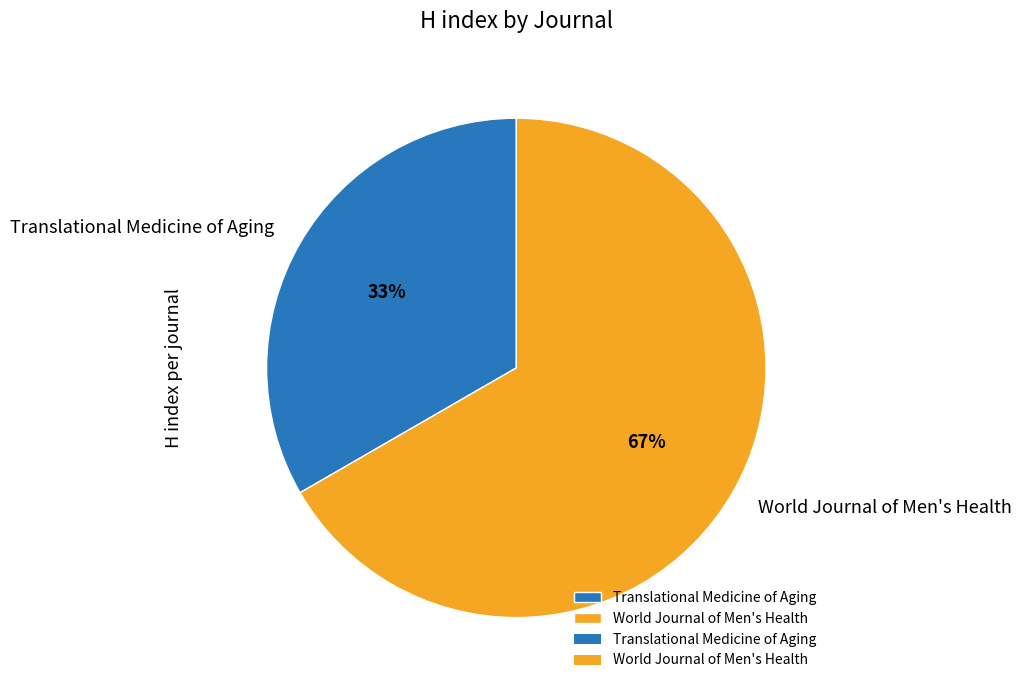

Count the number of slices in the pie.

2